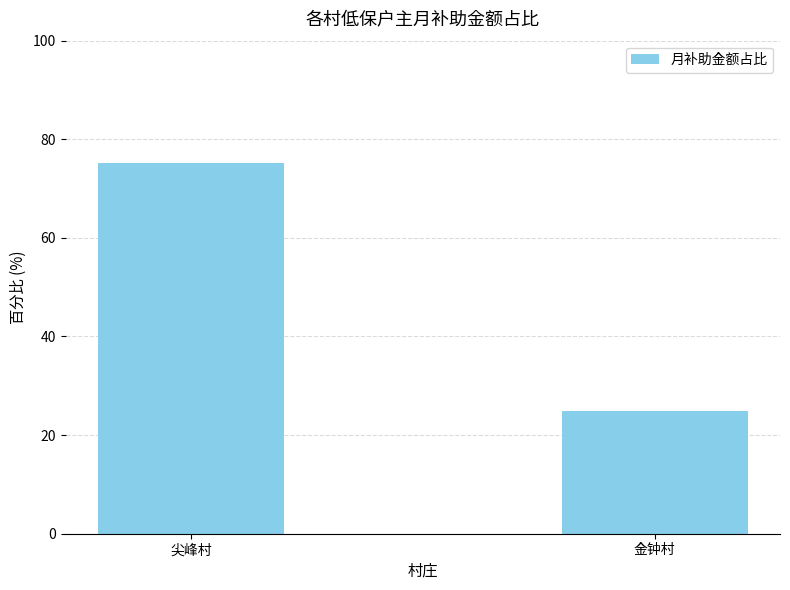

What is the label of the 1st bar from the left?

尖峰村